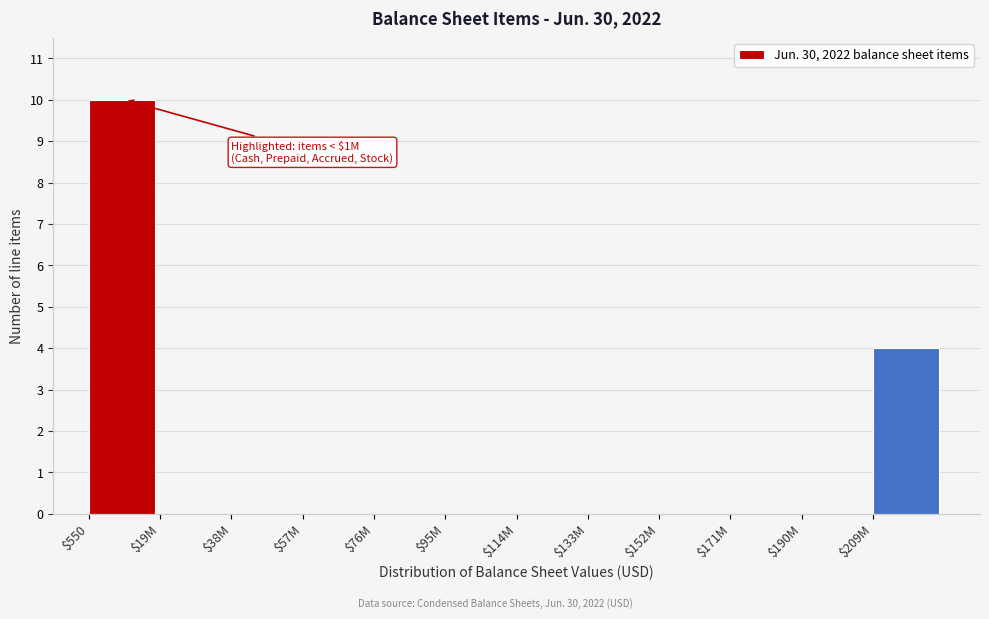

Where is the data nearest to the value 5?

$209M